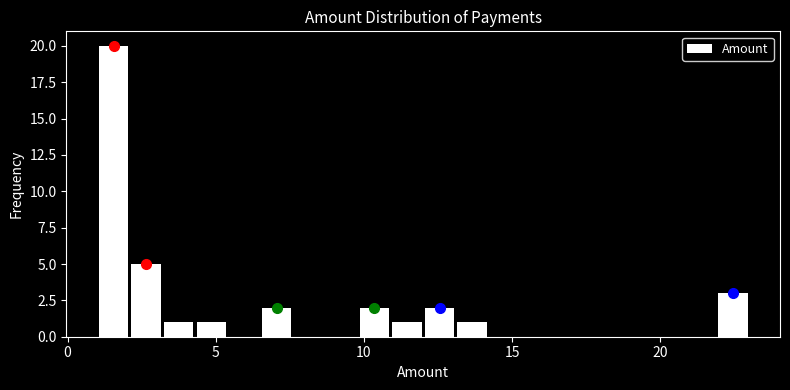

Read against the x-axis, roughly where is the centre of the tallest bar?

1.5